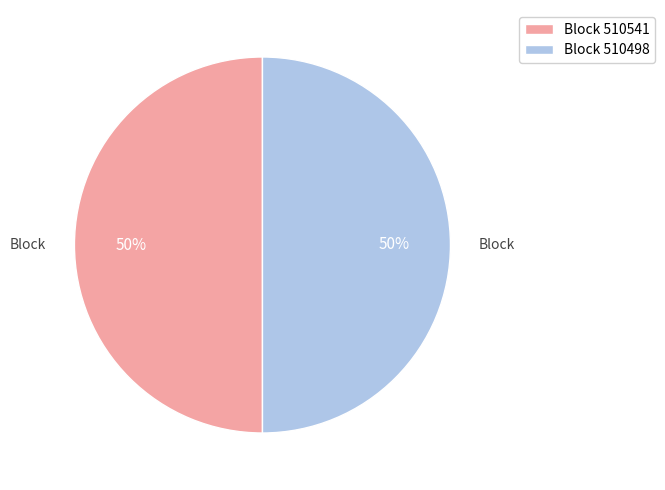

What is the ratio of the value at Block 510541 to the value at Block 510498?

1.0